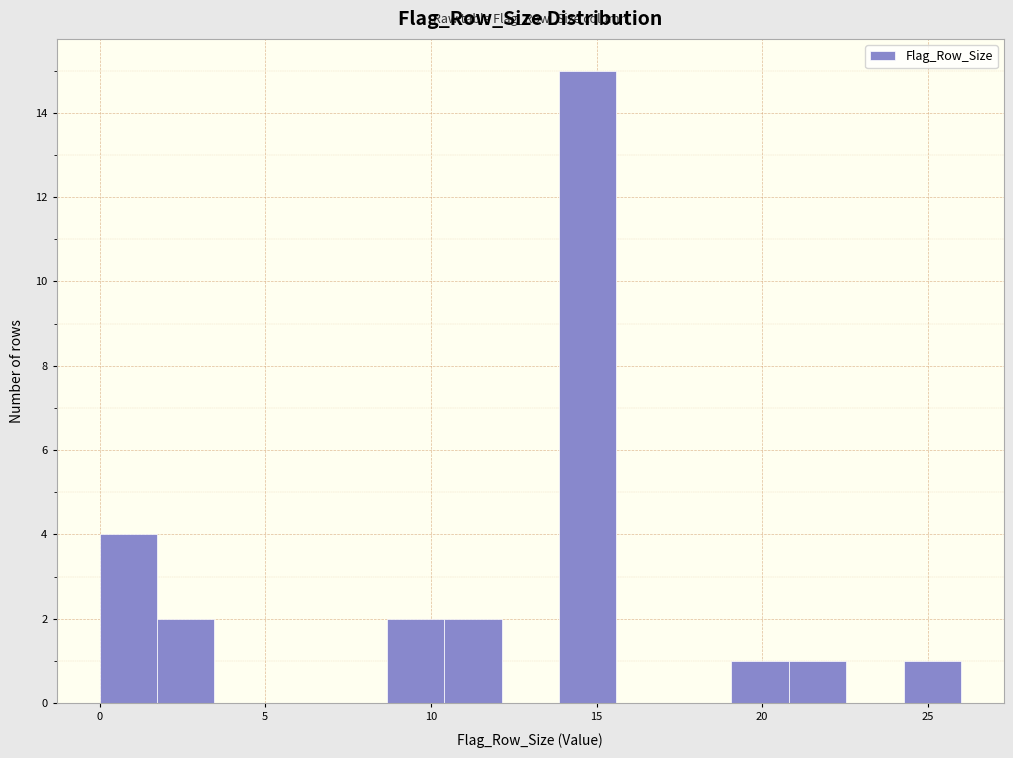

Read against the x-axis, roughly where is the centre of the tallest bar?

14.5